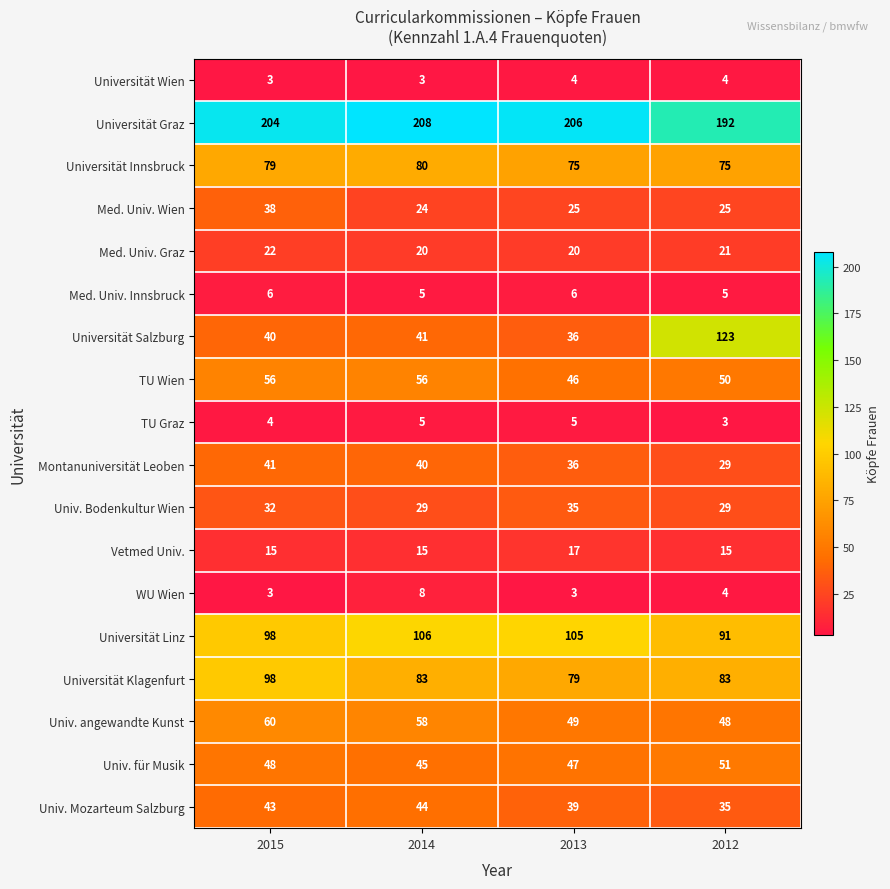

Which series changed the most between 2015 and 2012?

Universität Salzburg